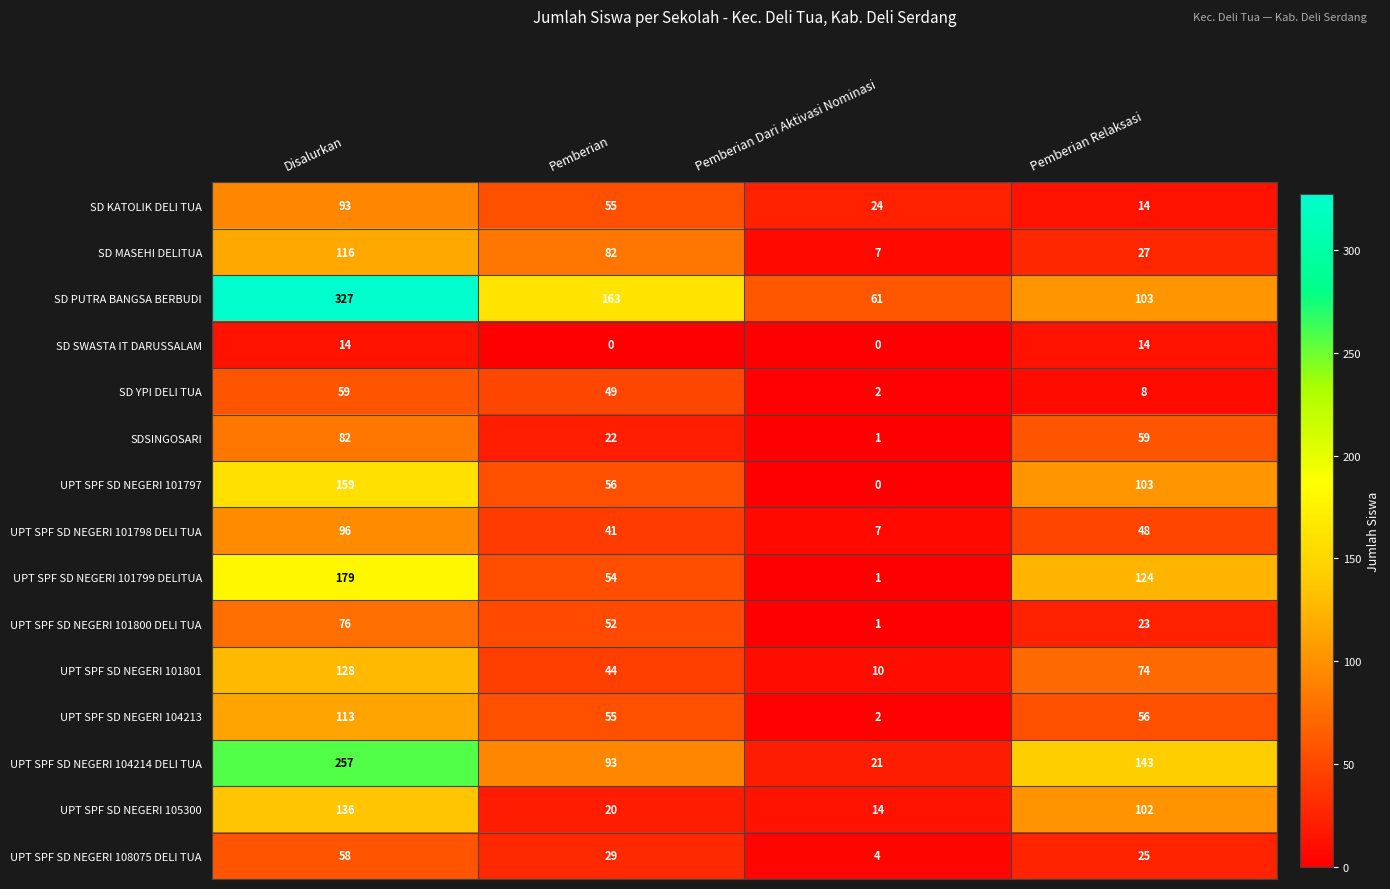

What is the difference between the maximum and second lowest values in the UPT SPF SD NEGERI 101797 series?

103